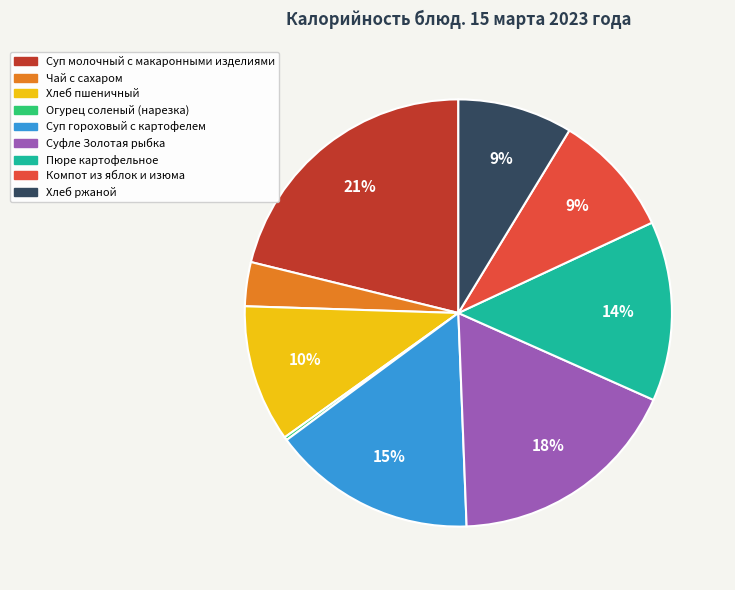

To the nearest percent, what is the average slice percentage?

11%